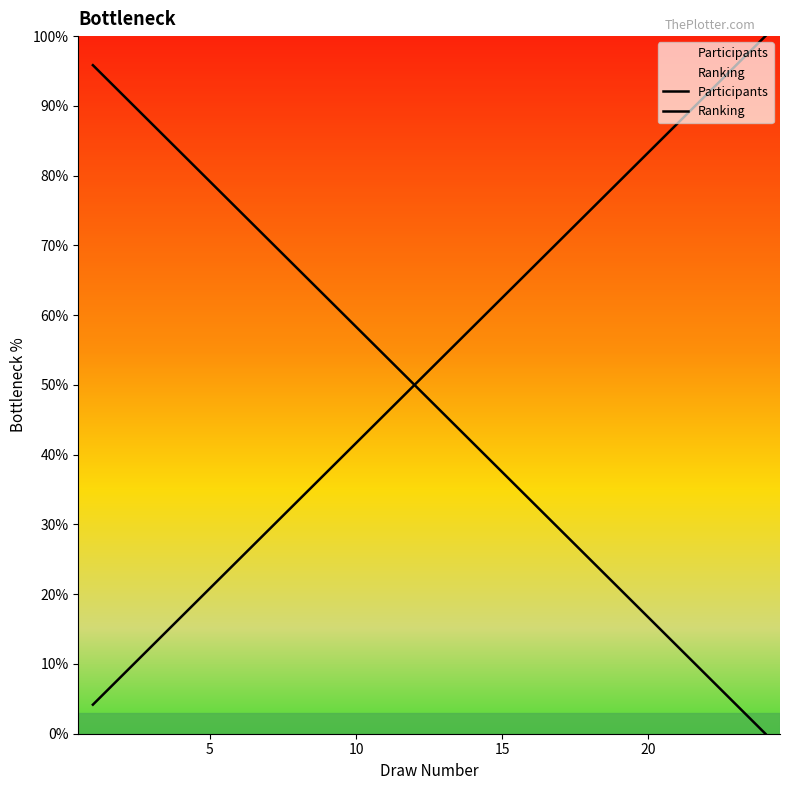

How many series are shown in this chart?

2